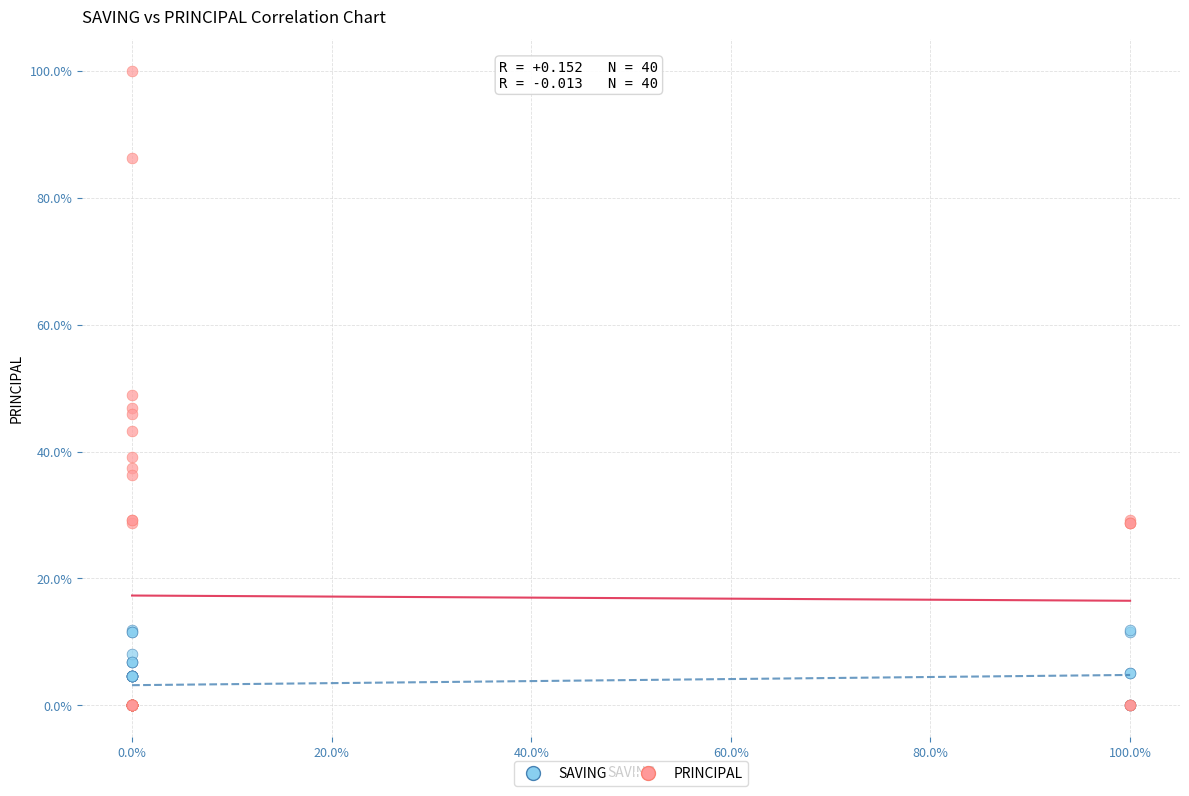

What are all the series names shown in the legend?

SAVING, PRINCIPAL